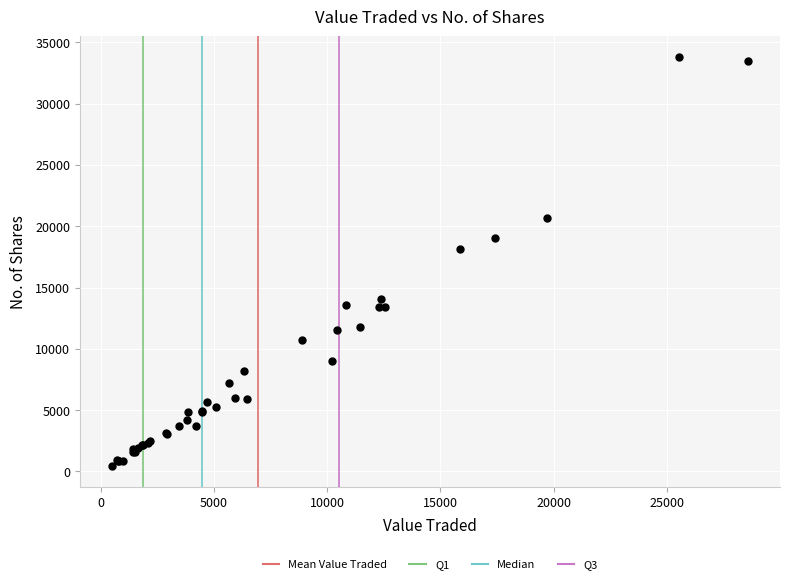

What Y value in the scatter plot is closest to 17126?

18186